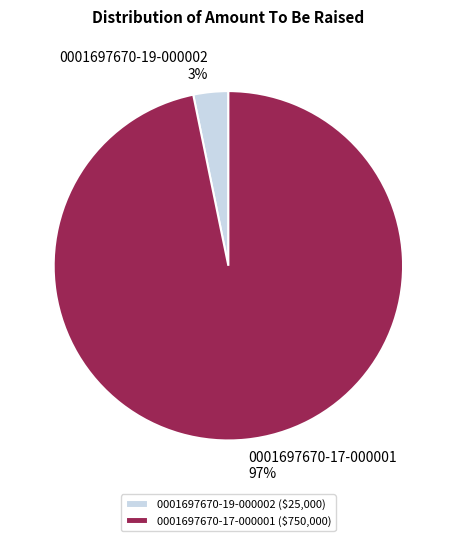

Count the number of slices in the pie.

2